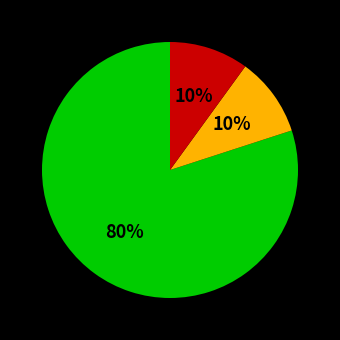

Count the number of slices in the pie.

3